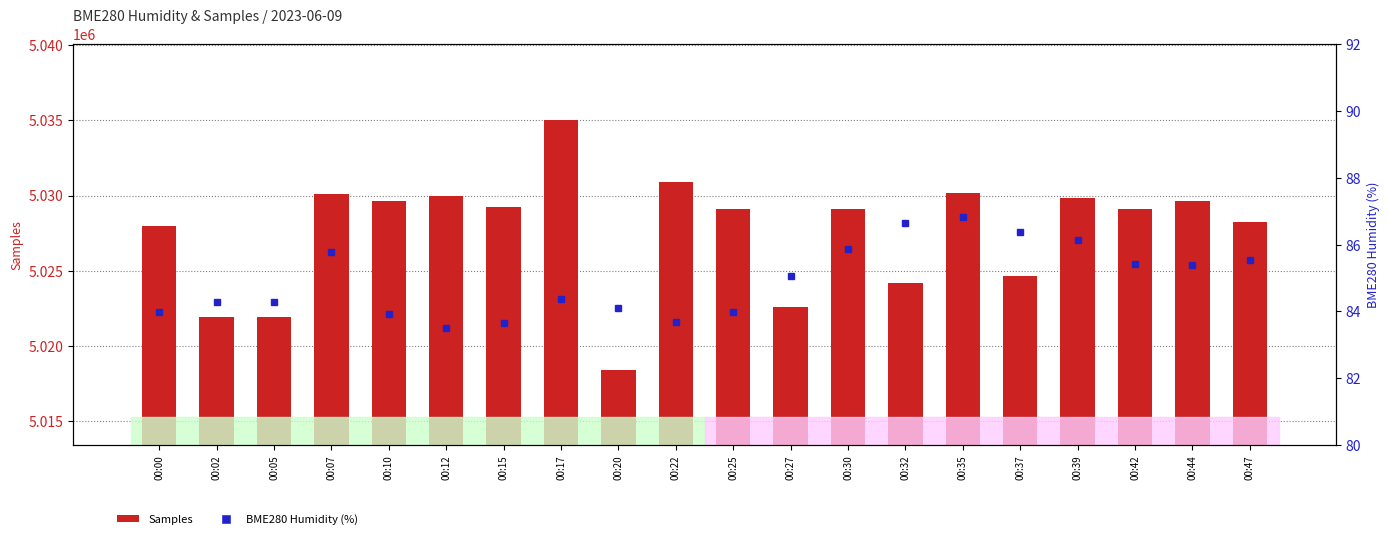

Which series has the widest spread of values?

Samples